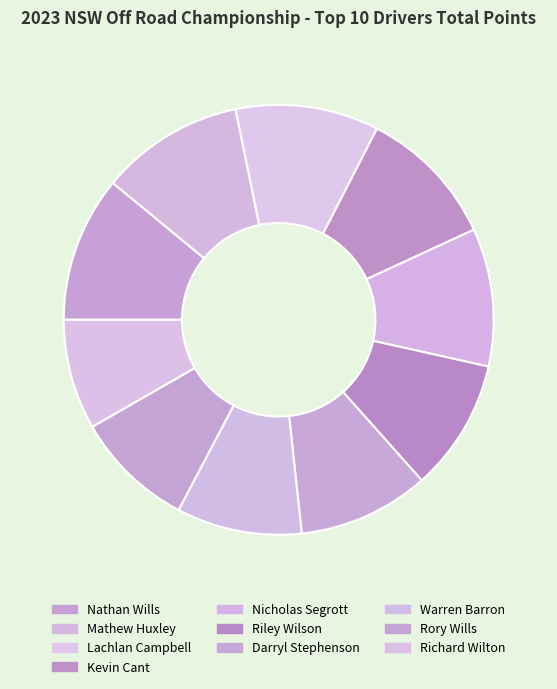

To the nearest percent, what is the difference between the Lachlan Campbell and Darryl Stephenson slice percentages?

1%